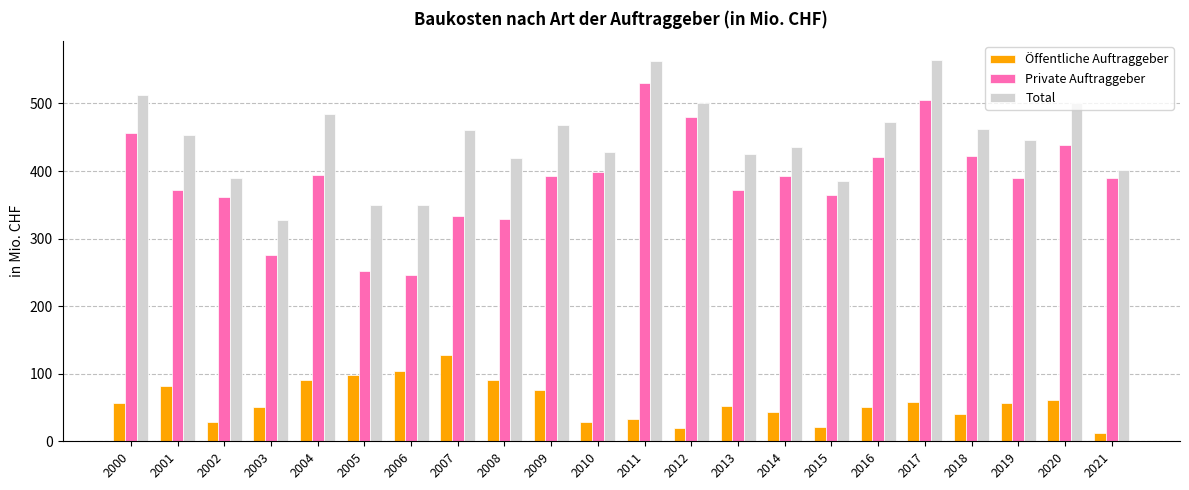

At which label does Öffentliche Auftraggeber reach its minimum?

2021